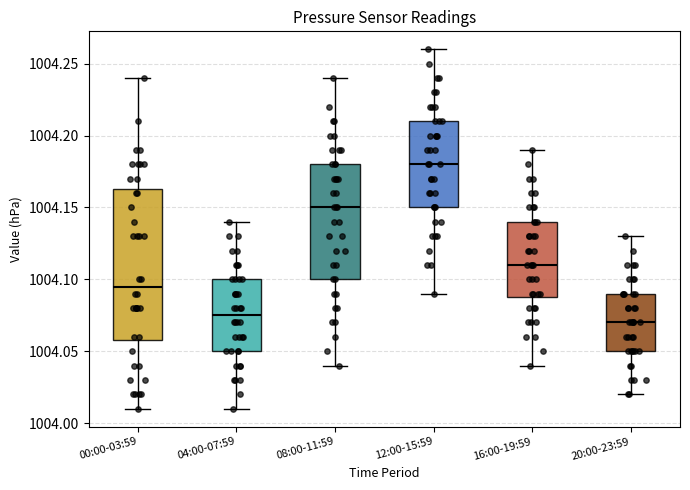

Reading left to right, transcribe this box plot: for each box, give where its median line is, the range the box spans, and where its two whiskers end, as read against the y-axis. The values are not printed on the chart, so give them approximately, as read against the axis.

00:00-03:59: median 1004.095, box 1004.060 to 1004.165, whiskers 1004.010 to 1004.240
04:00-07:59: median 1004.075, box 1004.050 to 1004.100, whiskers 1004.010 to 1004.140
08:00-11:59: median 1004.150, box 1004.100 to 1004.180, whiskers 1004.040 to 1004.240
12:00-15:59: median 1004.180, box 1004.150 to 1004.210, whiskers 1004.090 to 1004.260
16:00-19:59: median 1004.110, box 1004.090 to 1004.140, whiskers 1004.040 to 1004.190
20:00-23:59: median 1004.070, box 1004.050 to 1004.090, whiskers 1004.020 to 1004.130